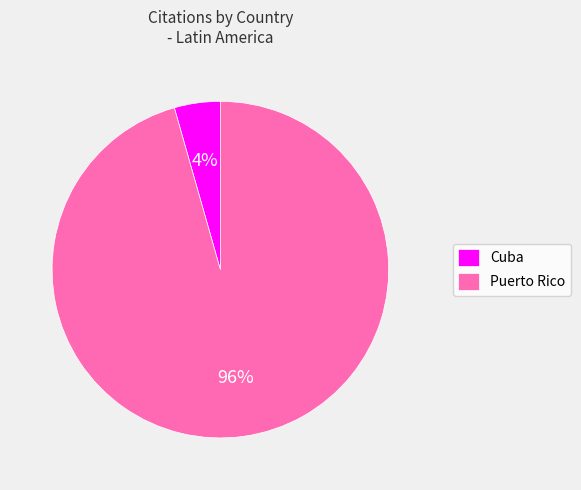

To the nearest percent, what portion does Cuba represent?

4%